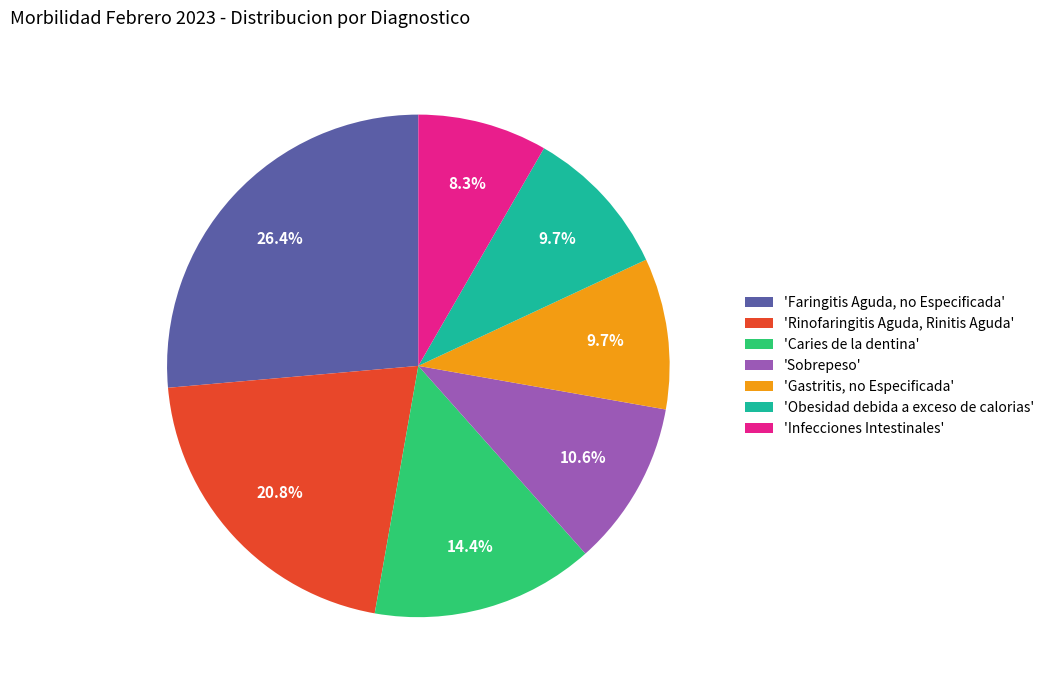

Does any single category account for the majority?

No